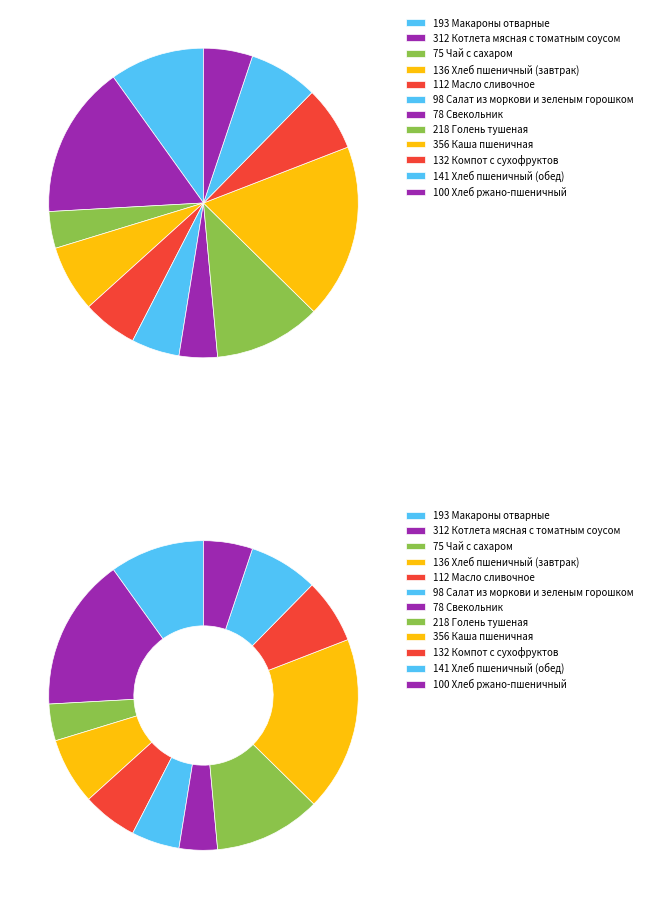

To the nearest percent, what is the difference between the Макароны отварные and Котлета мясная с томатным соусом slice percentages?

6%